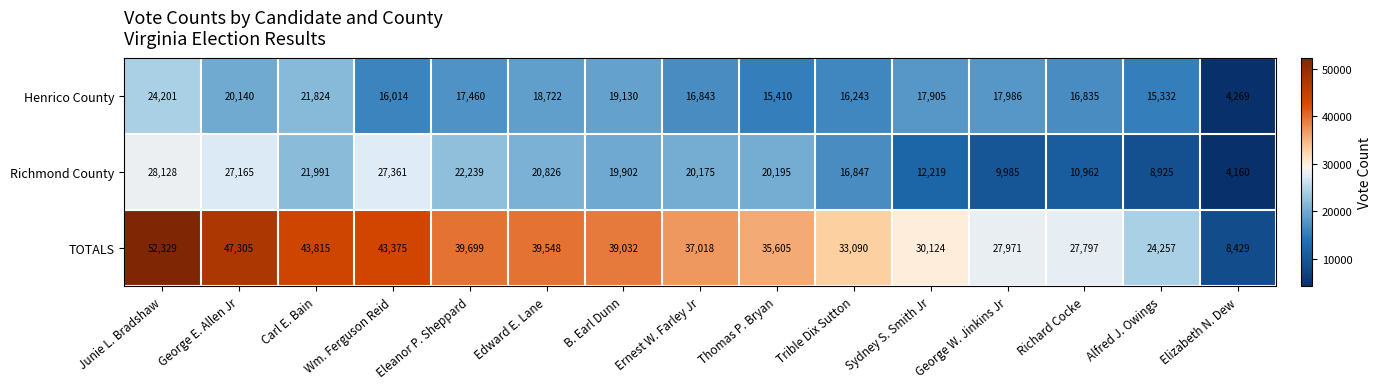

Read the TOTALS value at Carl E. Bain, to the nearest 50.

43800